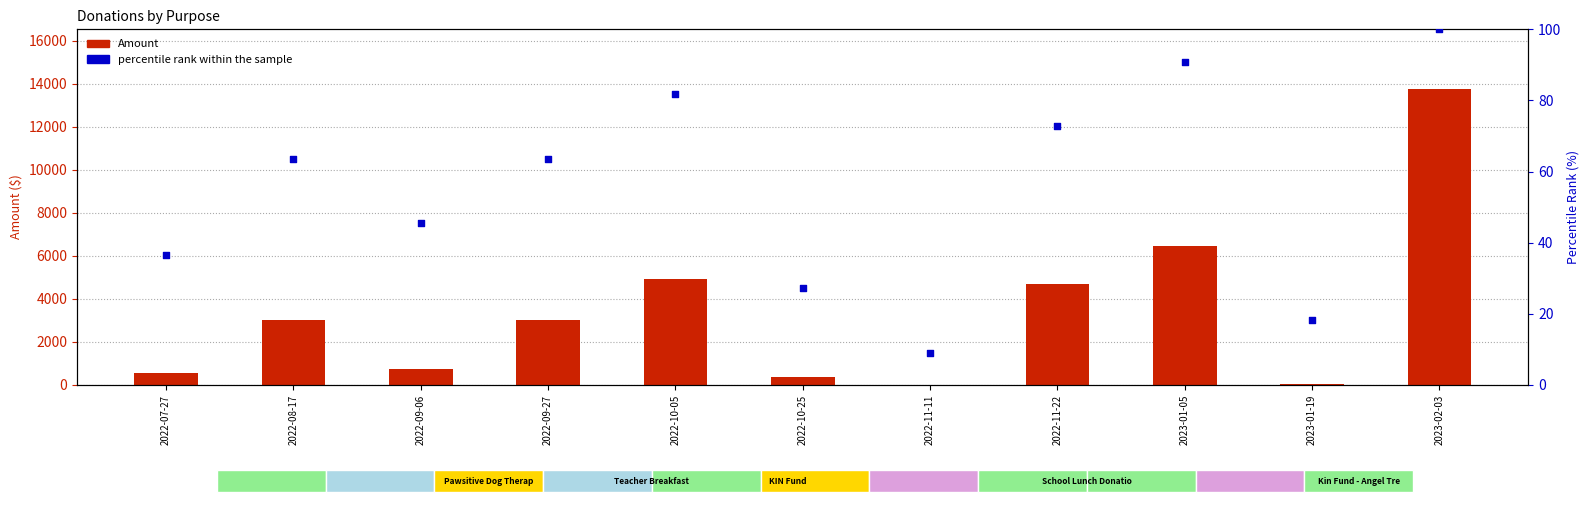

At how many categories does at least one series exceed 3647?

4